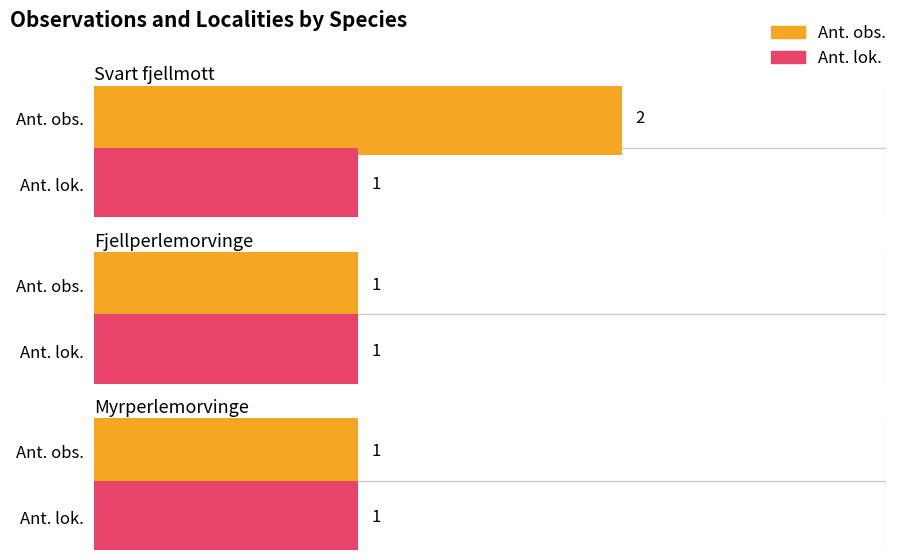

Which label corresponds to the smallest value in the chart?

Fjellperlemorvinge